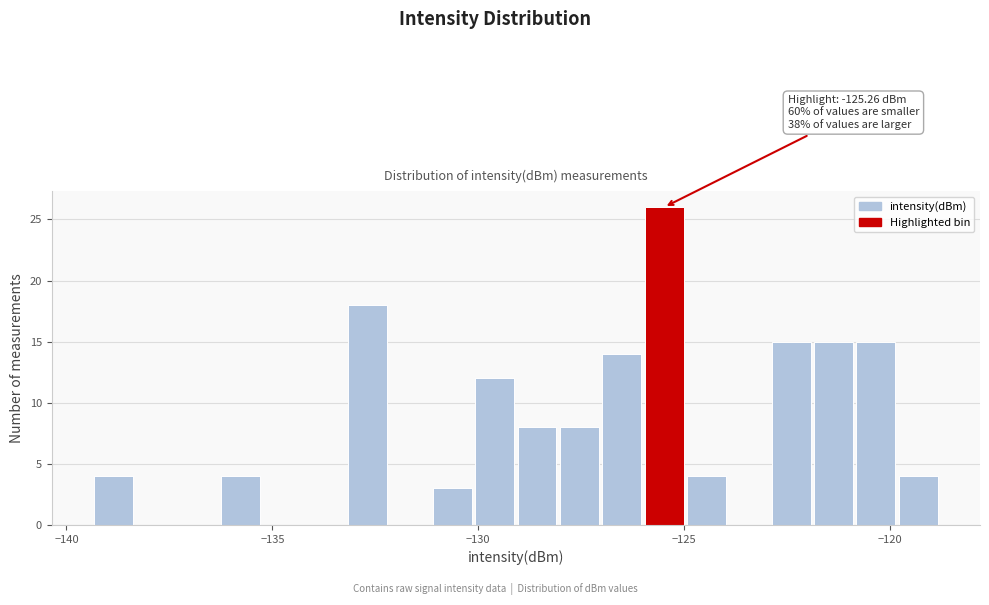

Read against the x-axis, roughly where is the centre of the tallest bar?

-125.5